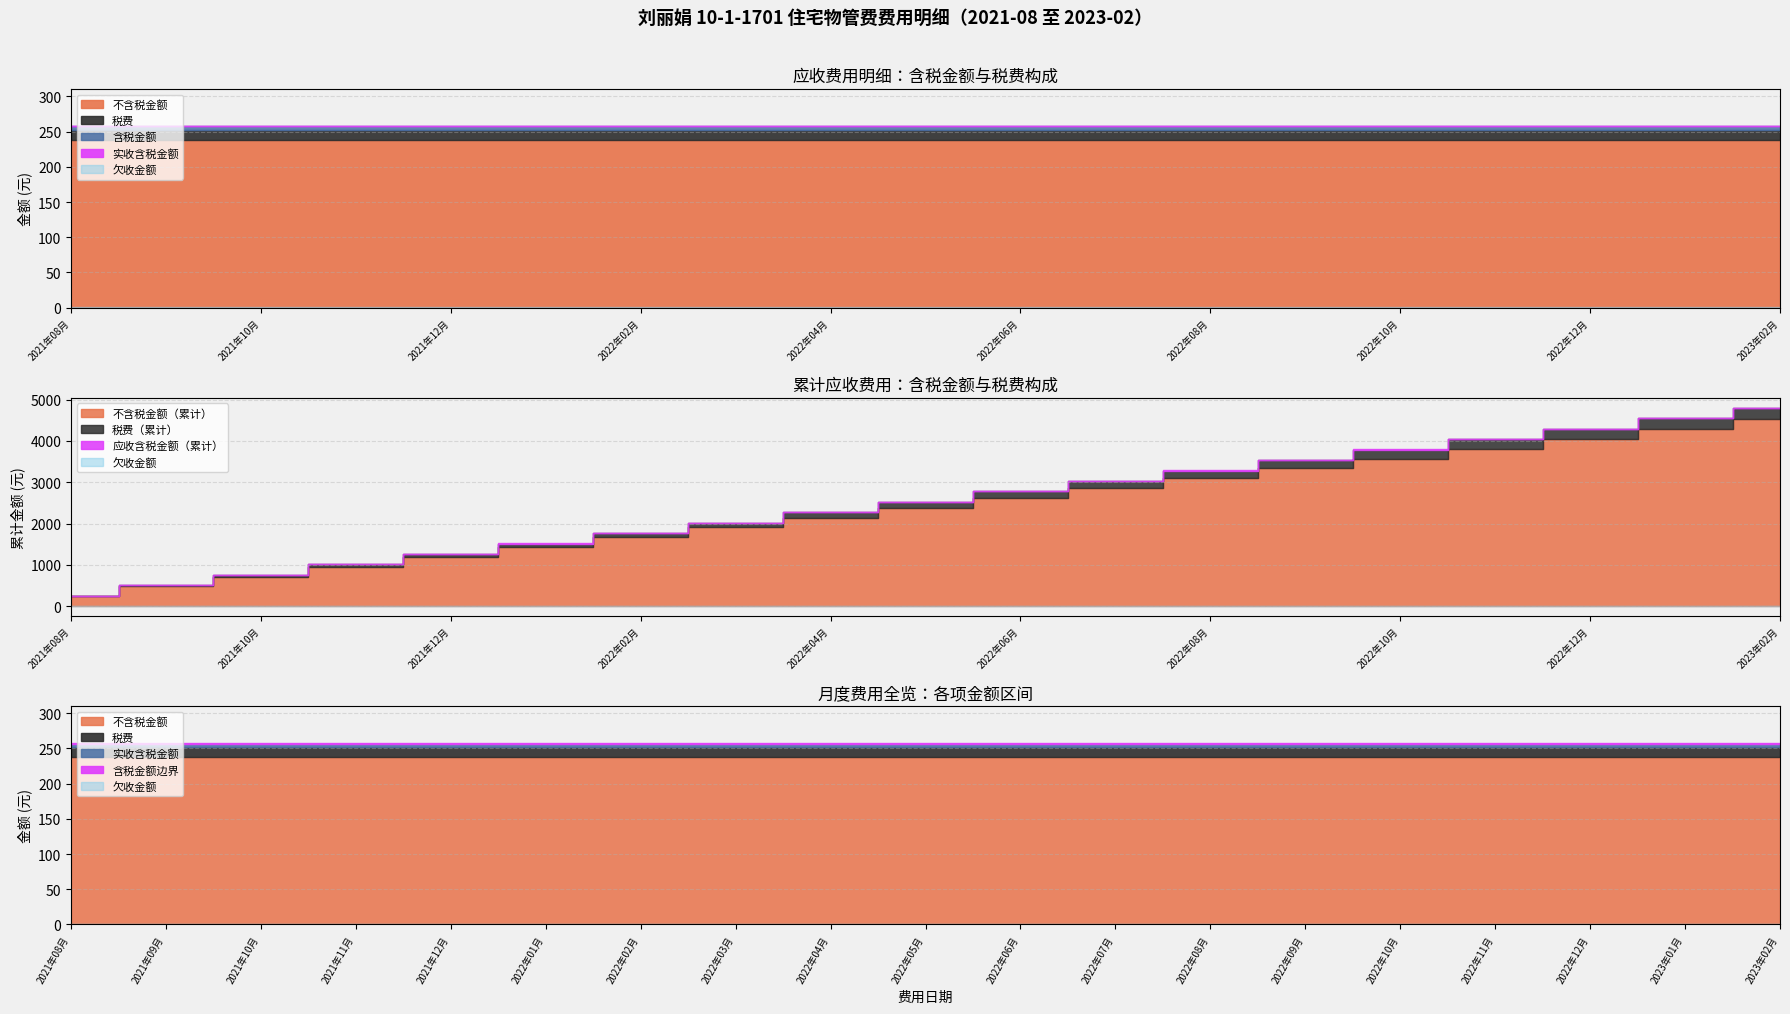

Where is 含税金额 nearest to the value 252?

2021年08月